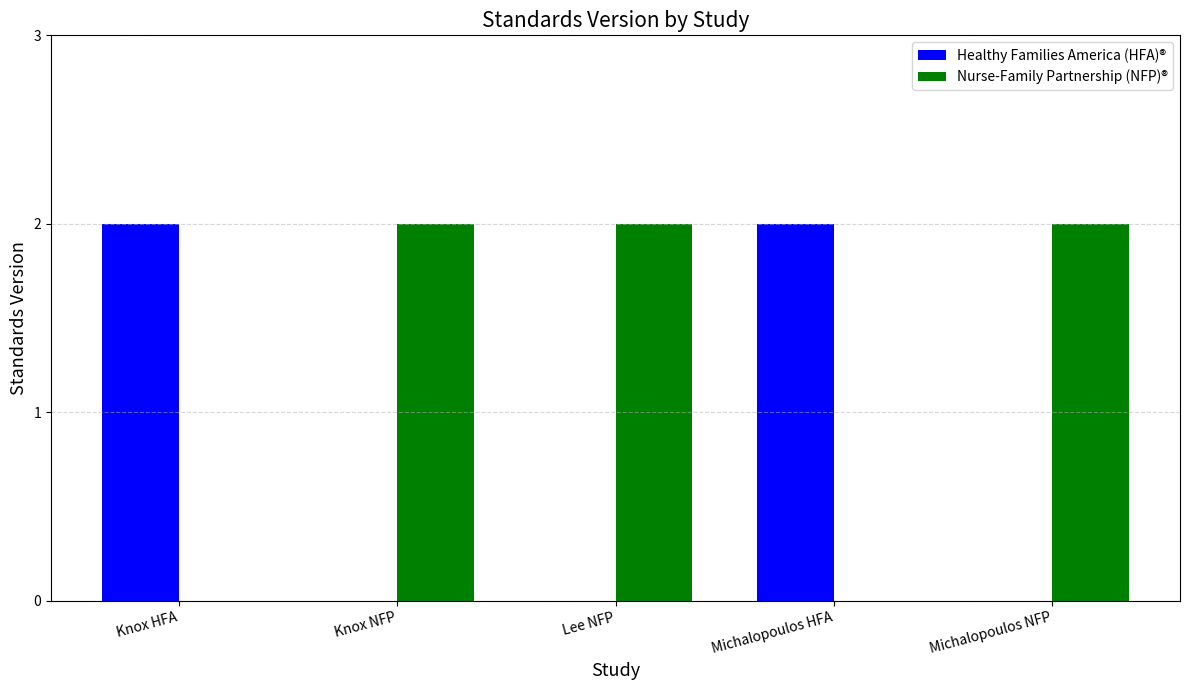

Which series has the largest total across all categories?

Nurse-Family Partnership (NFP)®